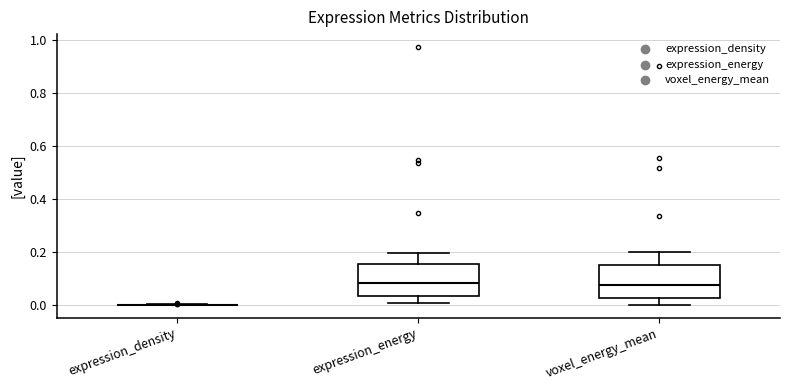

Where is the lower edge of the box for voxel_energy_mean on the y-axis? The values are not printed on the chart, so give them approximately, as read against the axis.

0.02